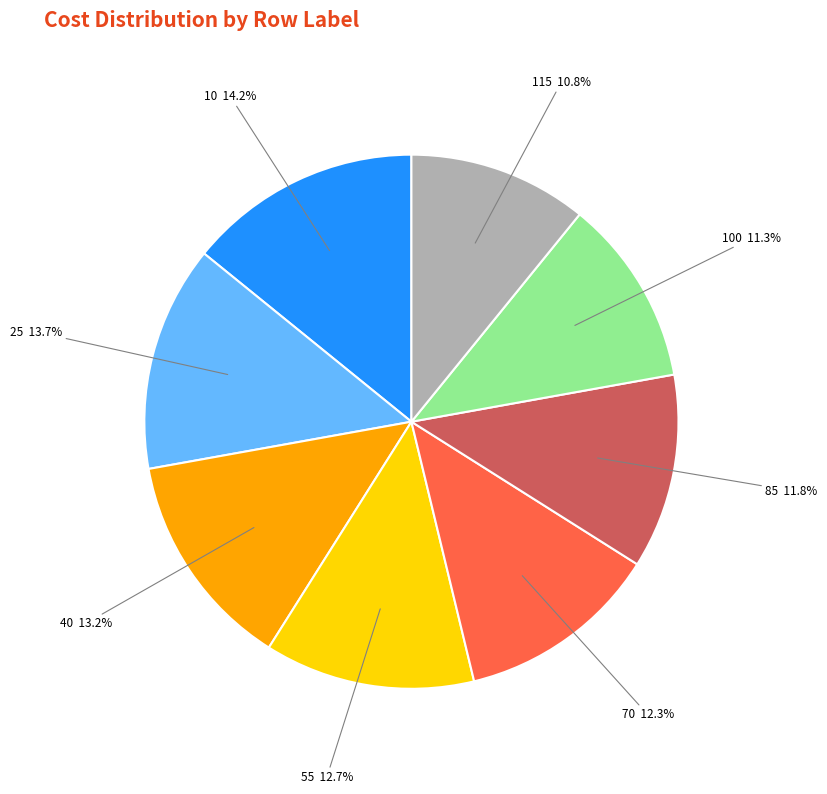

What portion of the pie excludes 100?

88.7%